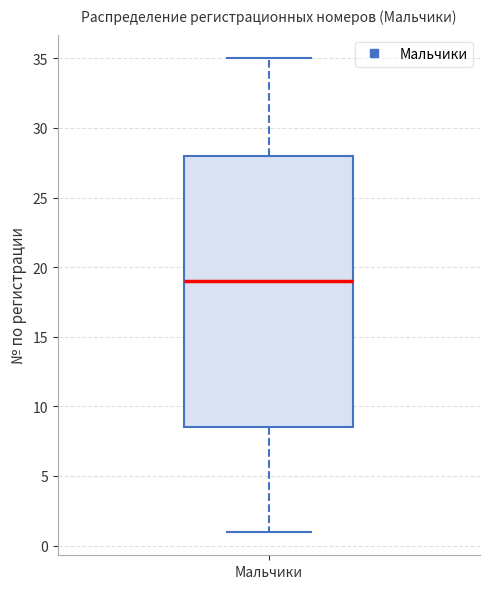

Read this box plot against the y-axis: the position of the median line, the range covered by the box, and the ends of both whiskers. The values are not printed on the chart, so give them approximately, as read against the axis.

median 19.0, box 8.5 to 28.0, whiskers 1.0 to 35.0